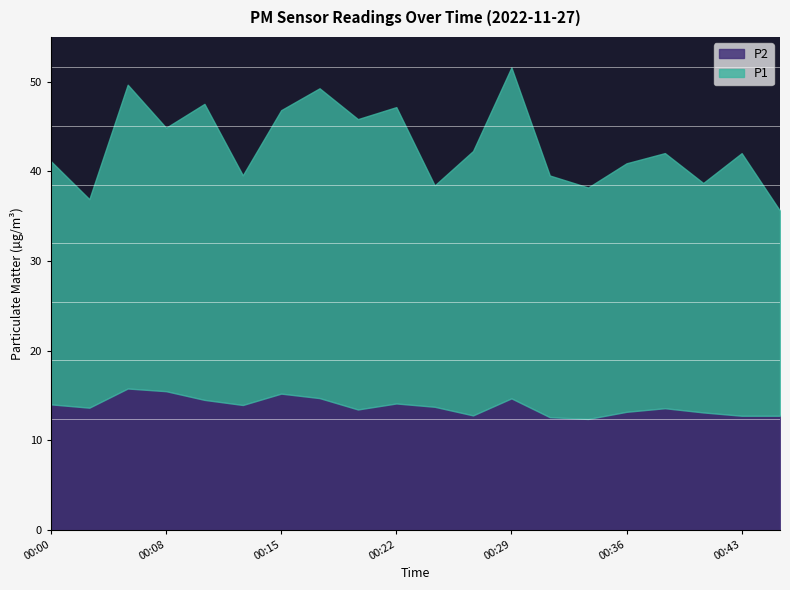

Which series has the widest spread of values?

P1